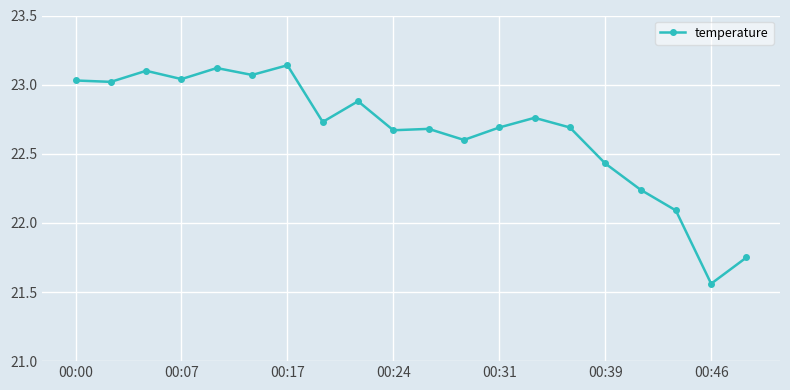

True or false: there are more than 1 points higher than both neighbors.

True